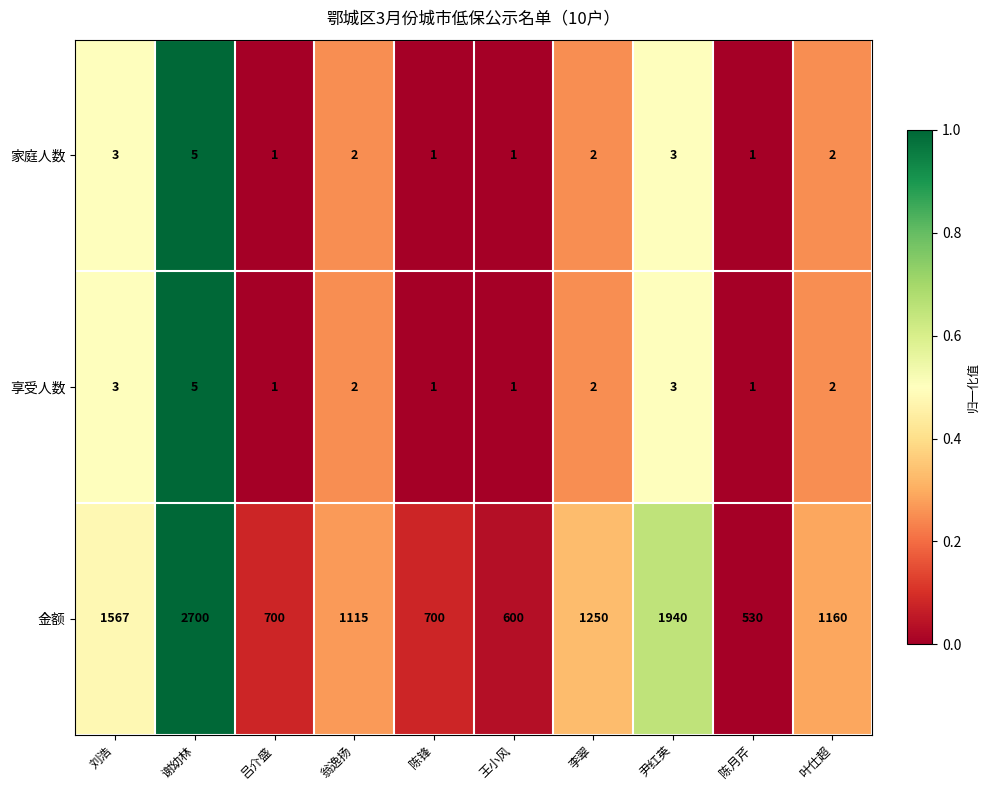

Which series has the largest total across all categories?

金额